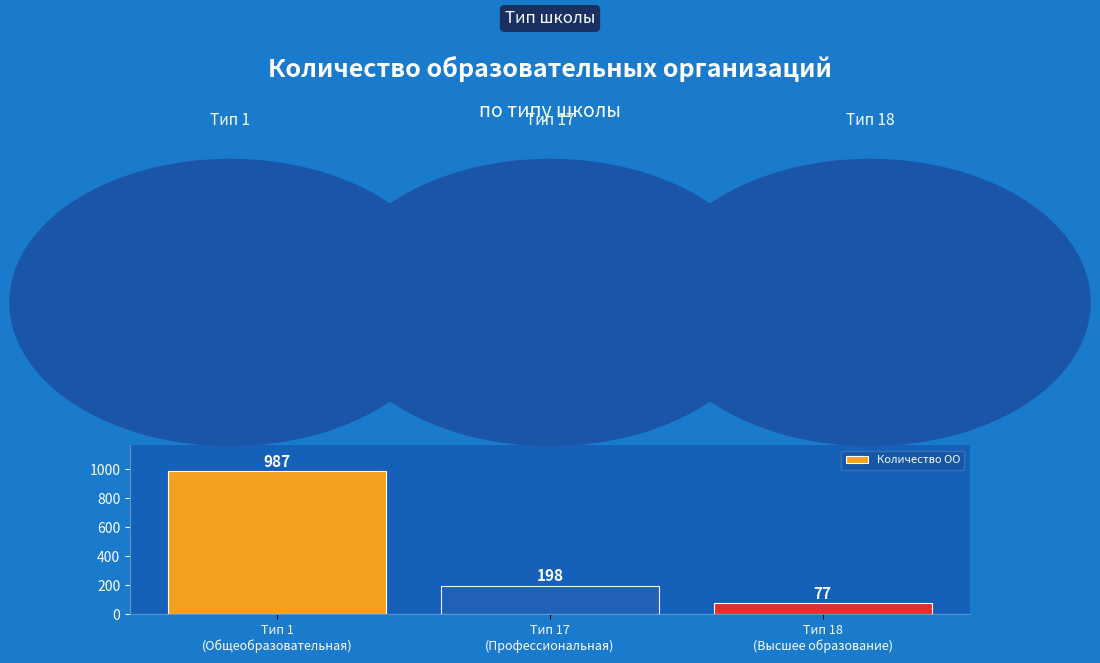

How many values are below 198?

1